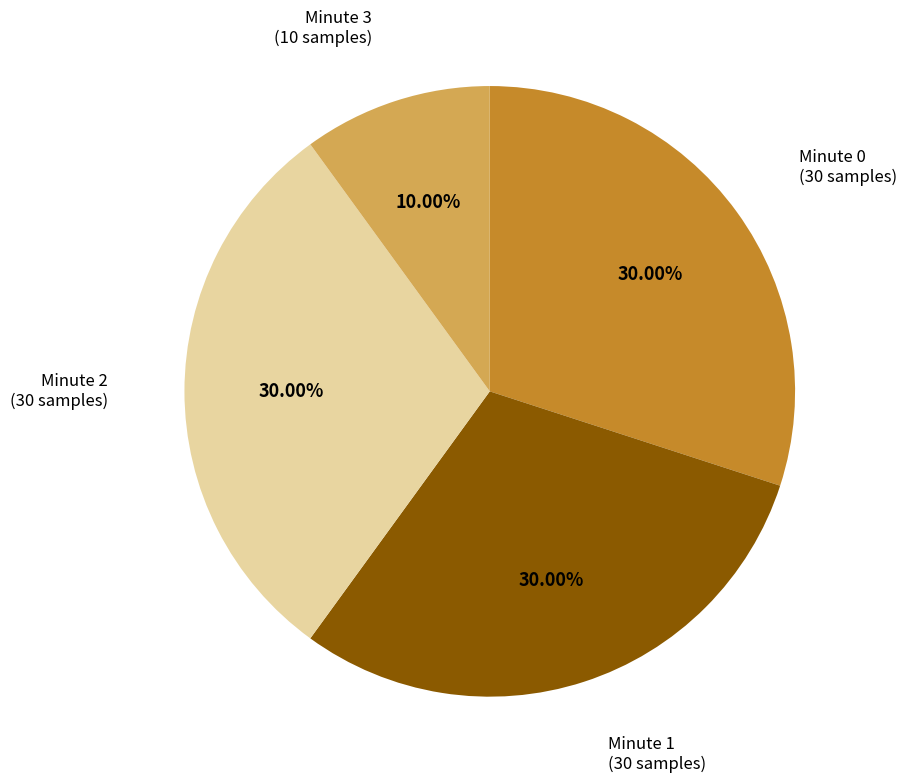

Is the sum of Minute 2 and Minute 0 greater than half?

Yes